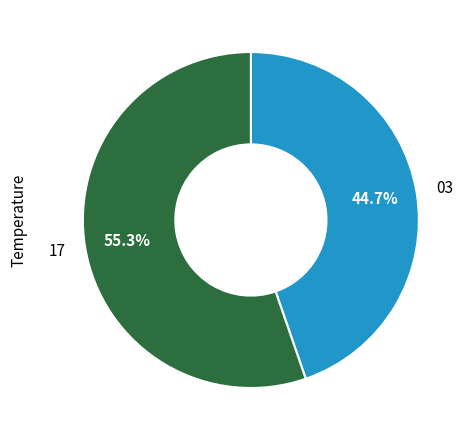

Rank the categories by value from lowest to highest.

03, 17